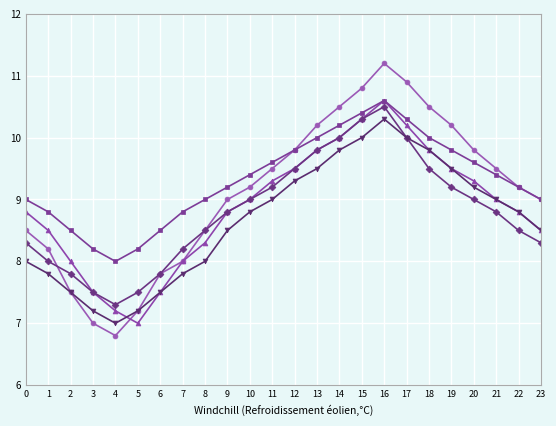

At which category does the chart reach its peak across all series?

16